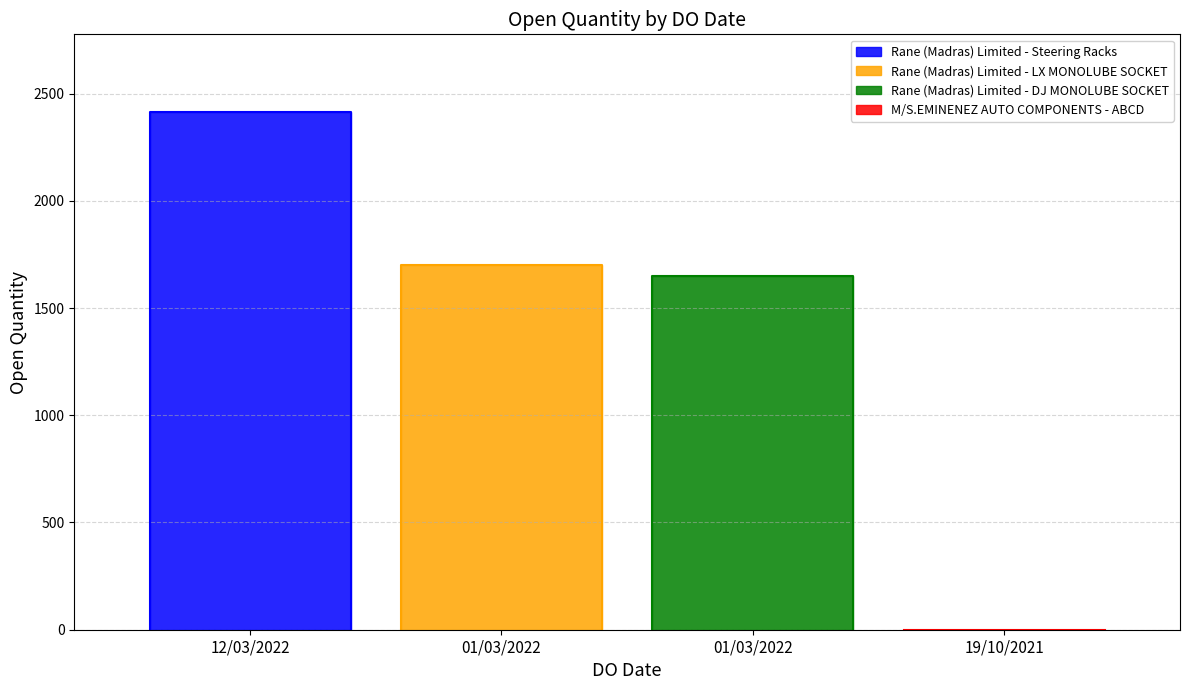

What is the value of the 4th point from the left?

1